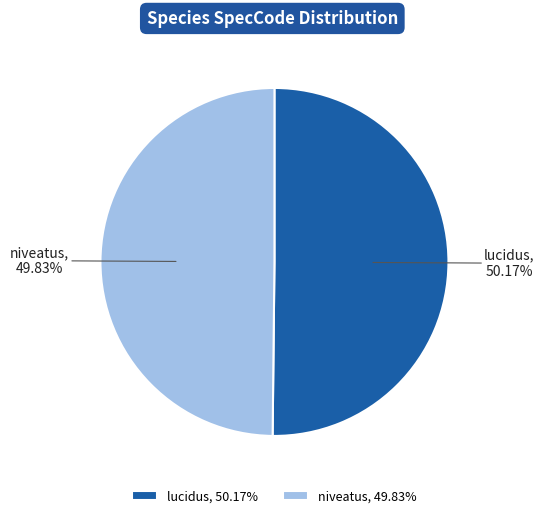

How many slices are in this pie chart?

2